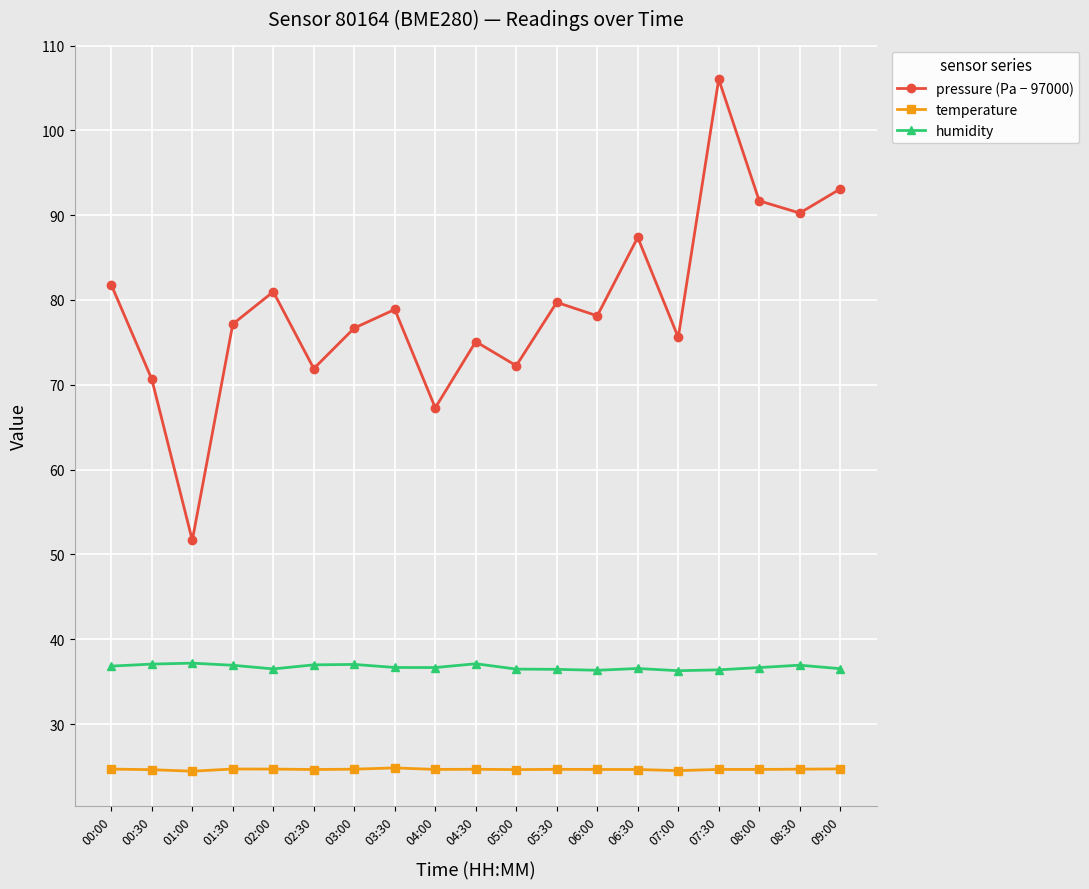

How many interior local peaks does the pressure (Pa − 97000) series have?

6